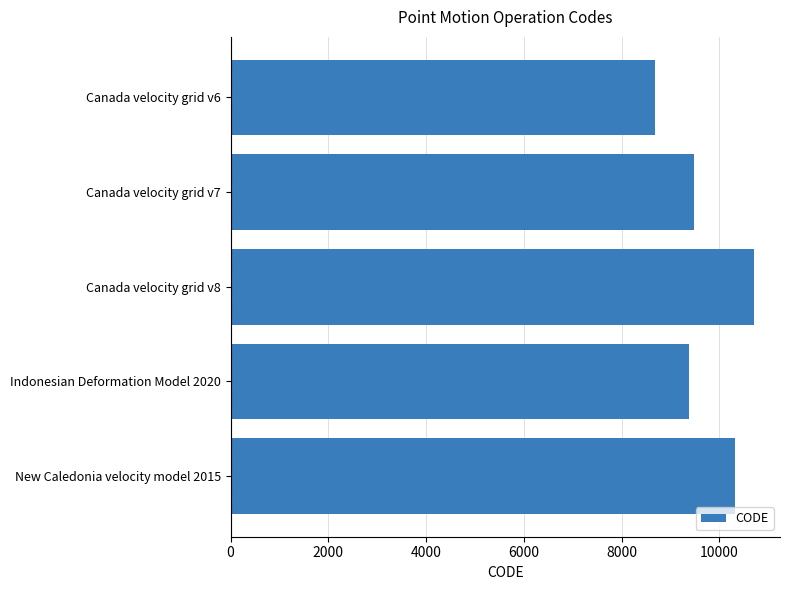

Reading top to bottom, transcribe all the data shown in this chart.

Canada velocity grid v6=8676	Canada velocity grid v7=9483	Canada velocity grid v8=10707	Indonesian Deformation Model 2020=9375	New Caledonia velocity model 2015=10323